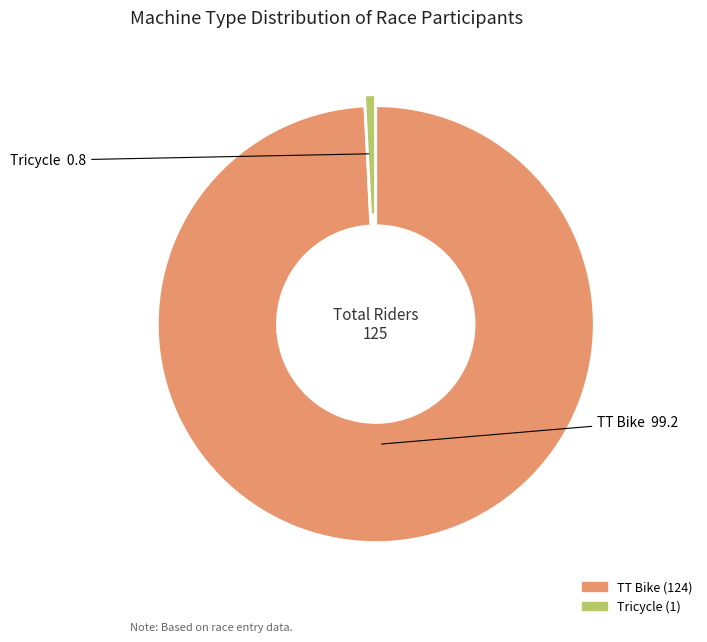

Do TT Bike and Tricycle together represent more than half of the pie?

Yes